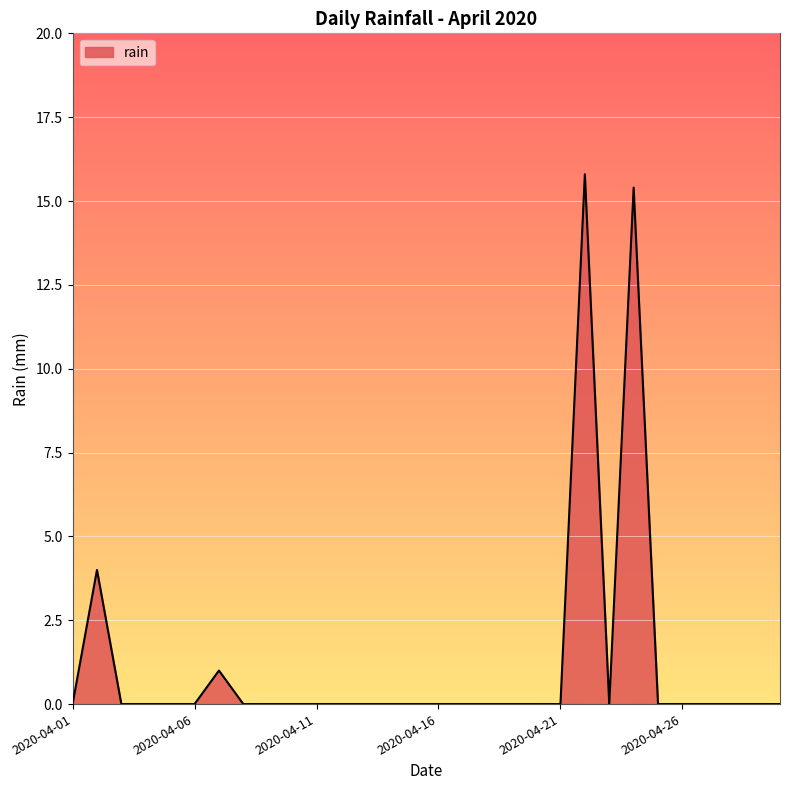

What is the difference between the second highest and second lowest values?

15.4